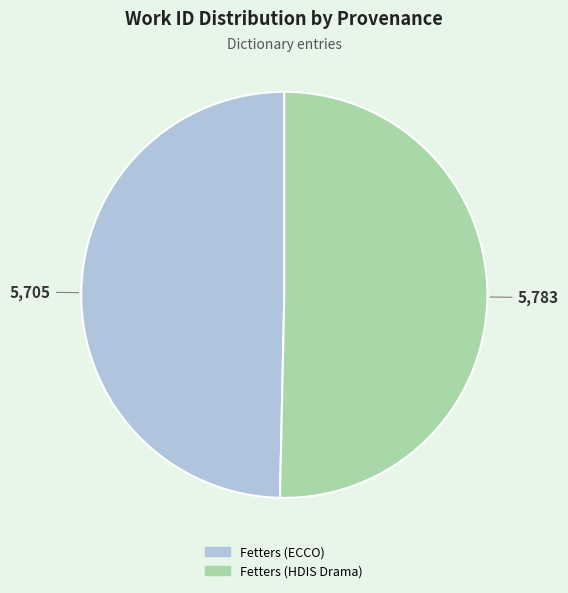

The Fetters (HDIS Drama) slice represents 50% of the pie. True or false?

True